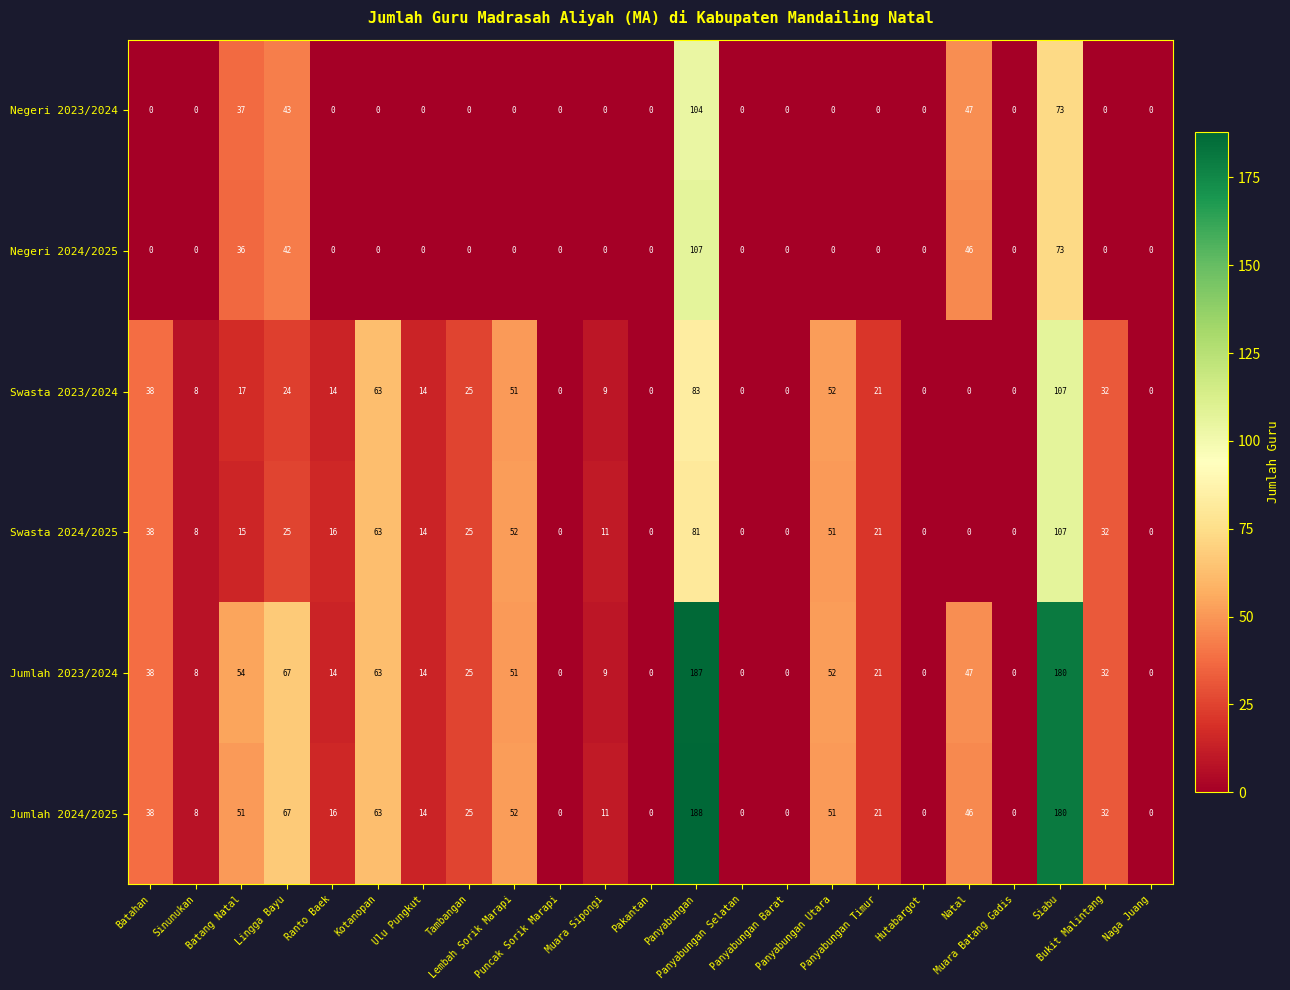

Which series has the largest range (max minus min)?

Jumlah 2024/2025